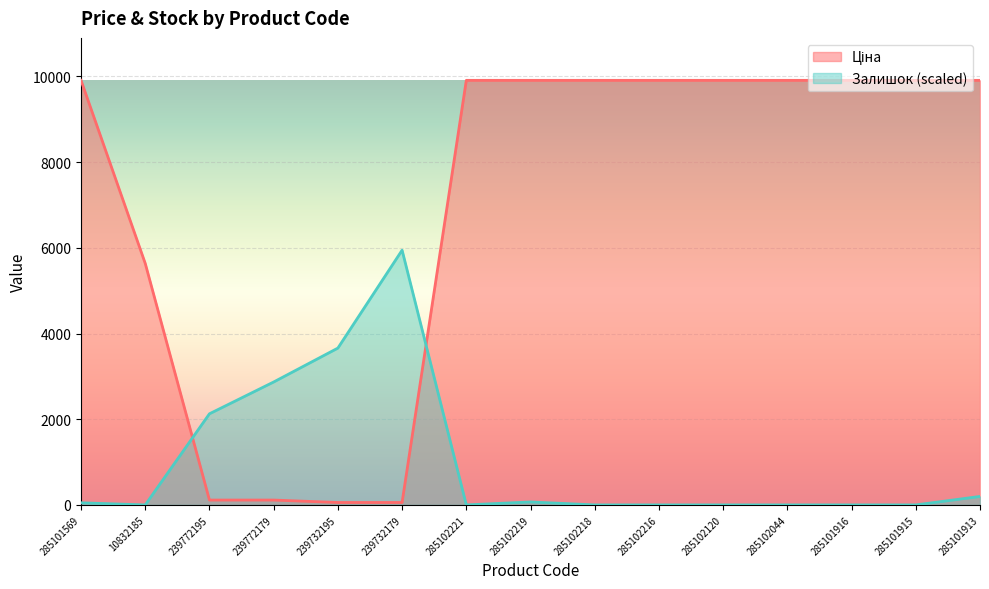

What is the difference between the highest and lowest values at 285101913?

9710.6